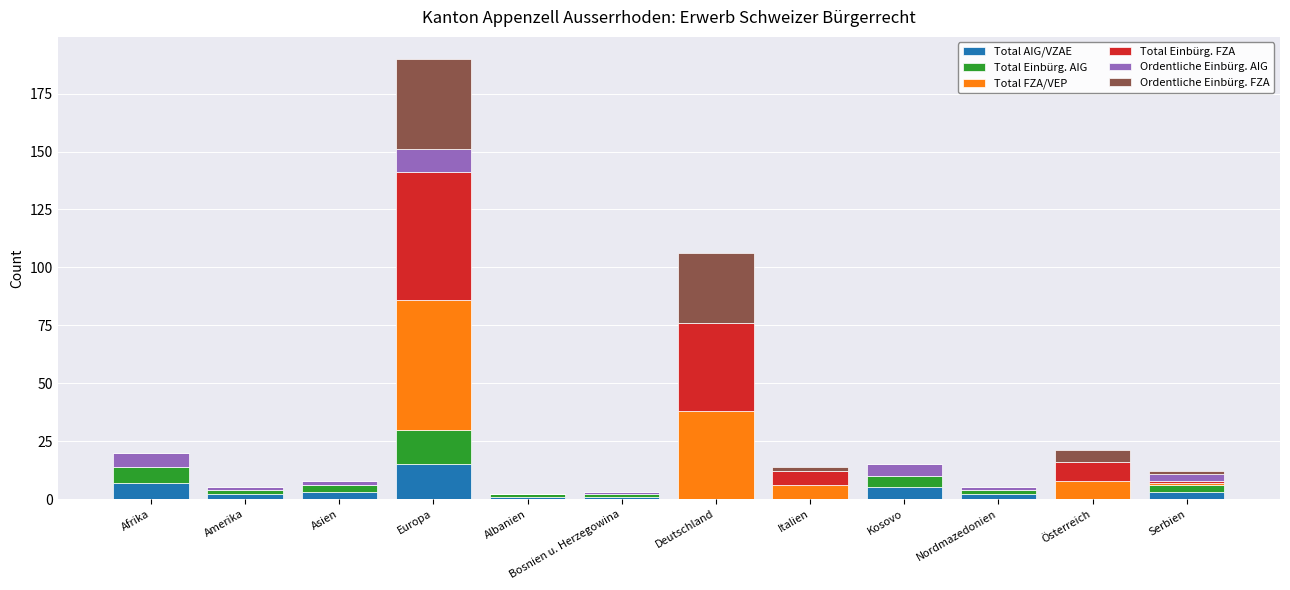

What is the maximum value for Total AIG/VZAE?

15